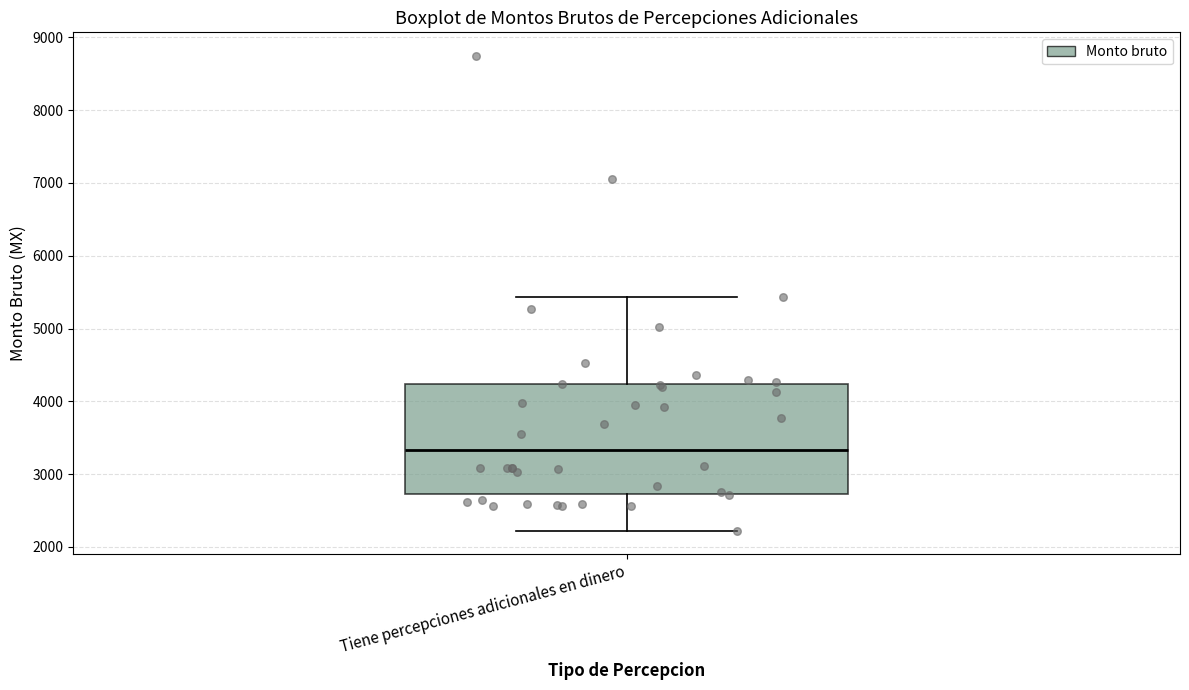

Transcribe this box plot: give where the median line is, the range the box spans, and where the two whiskers end, as read against the y-axis. The values are not printed on the chart, so give them approximately, as read against the axis.

median 3300, box 2700 to 4200, whiskers 2200 to 5400